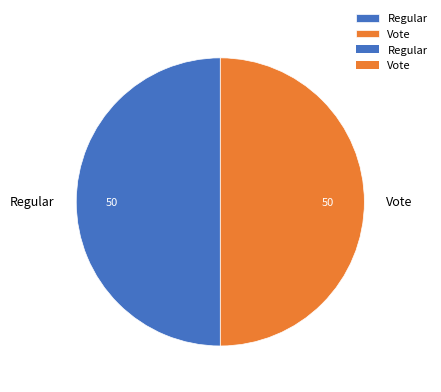

How many slices are in this pie chart?

2